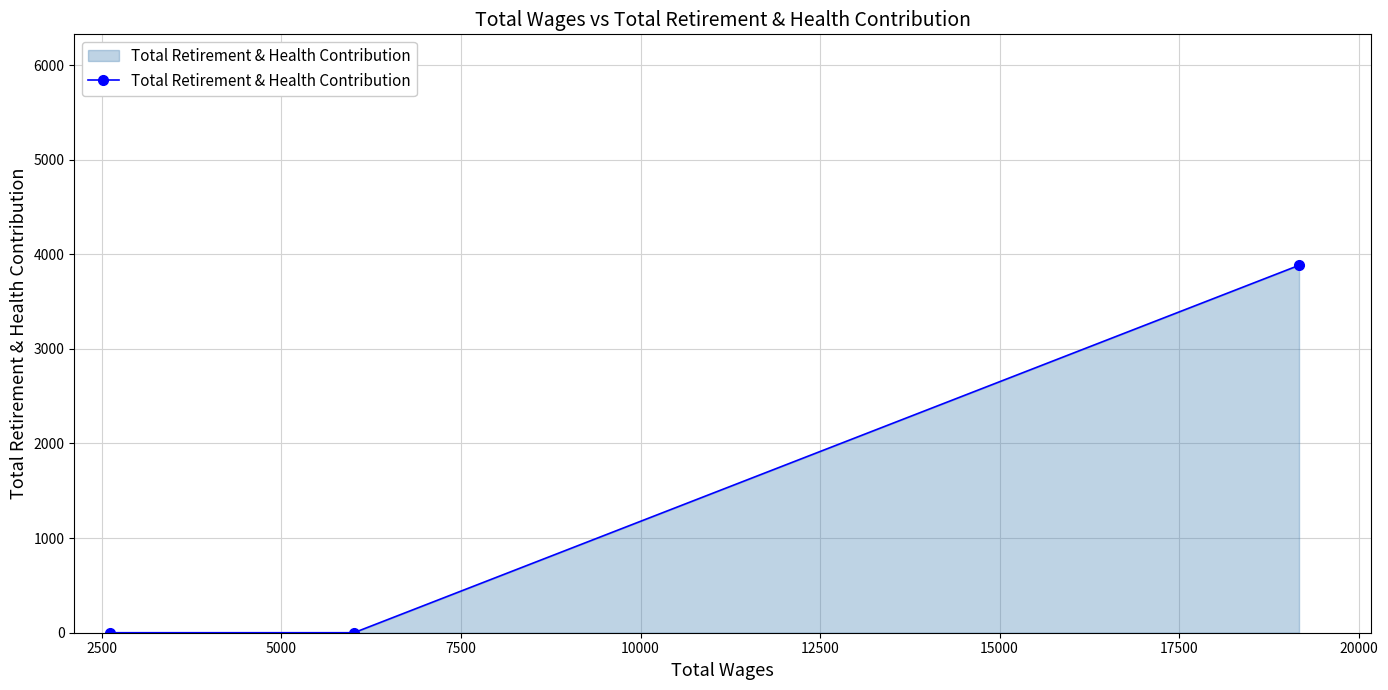

What is the average value?

1294